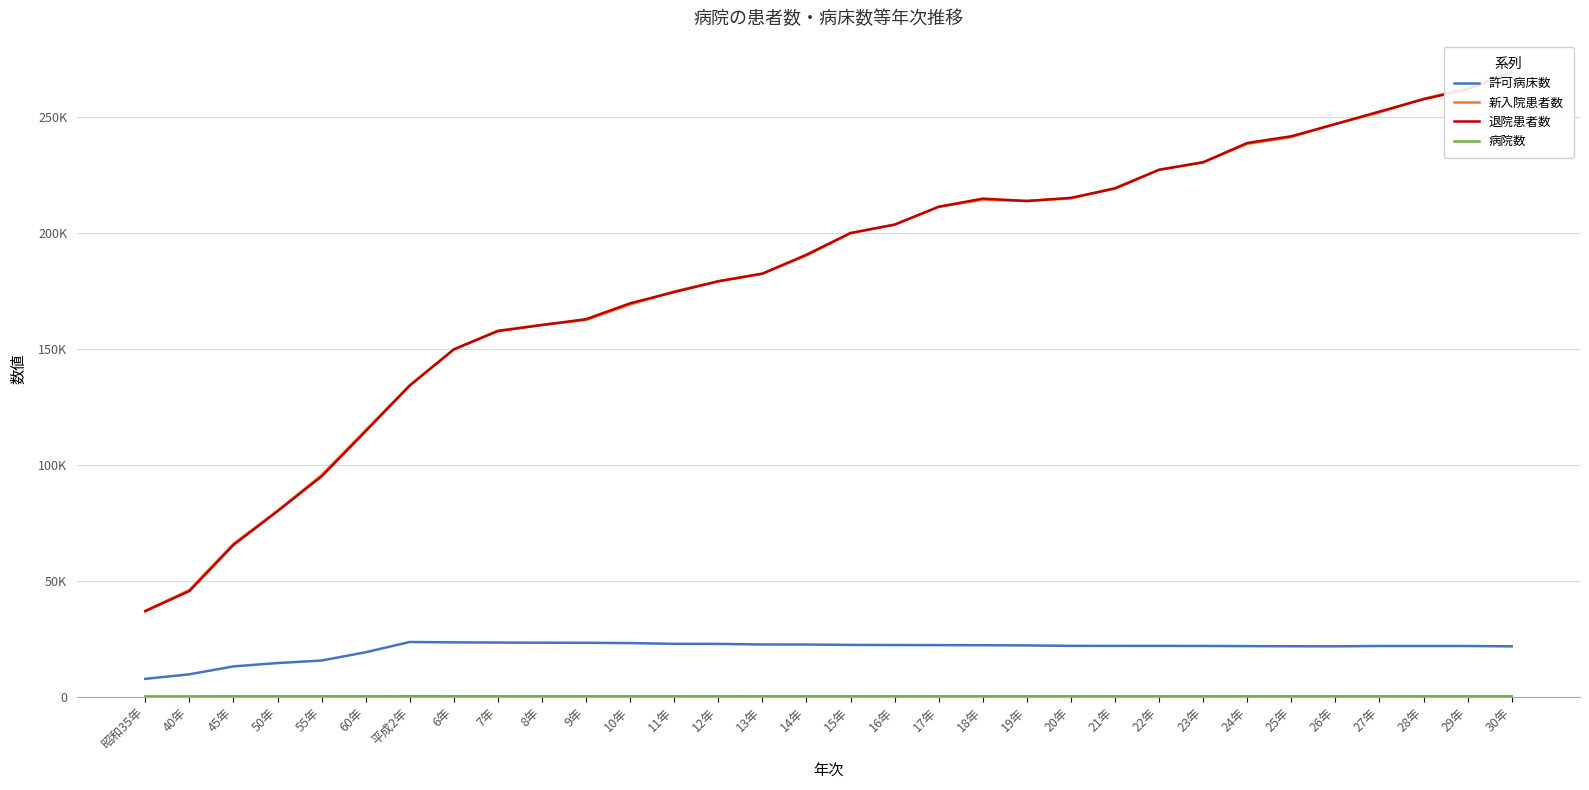

What is the maximum value shown in the chart?

269573